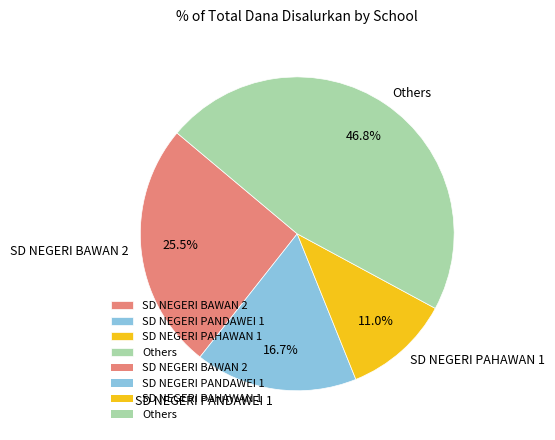

Is there any slice that represents more than half of the pie?

No